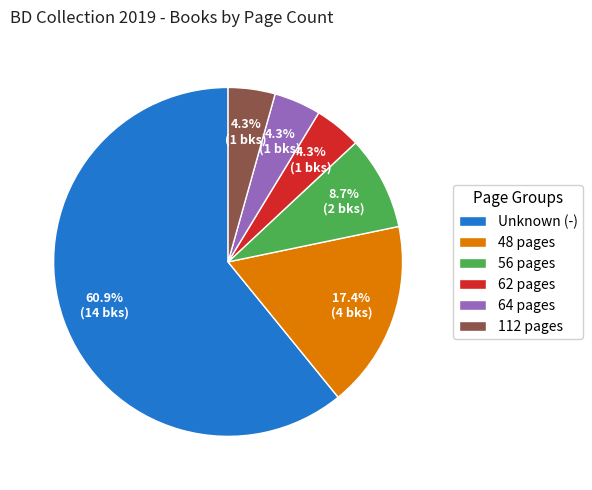

Which has a higher value, Unknown (-) or 62 pages?

Unknown (-)